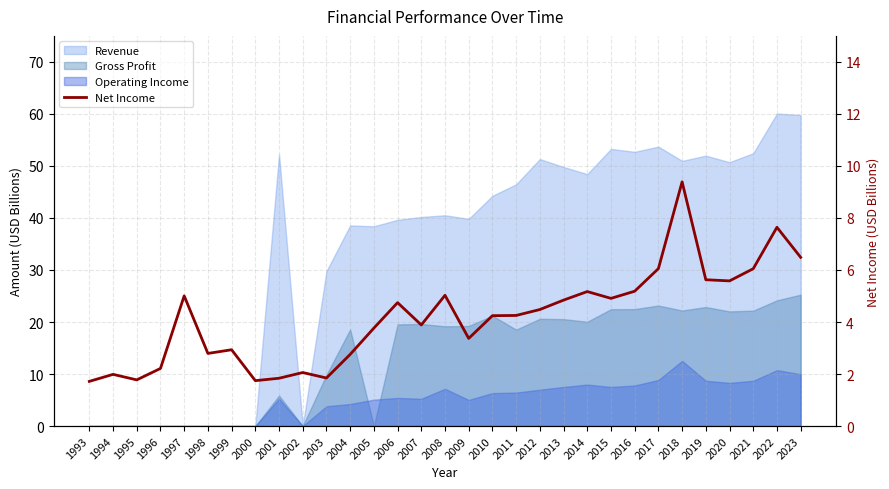

True or false: there are more than 0 points higher than both neighbors.

True